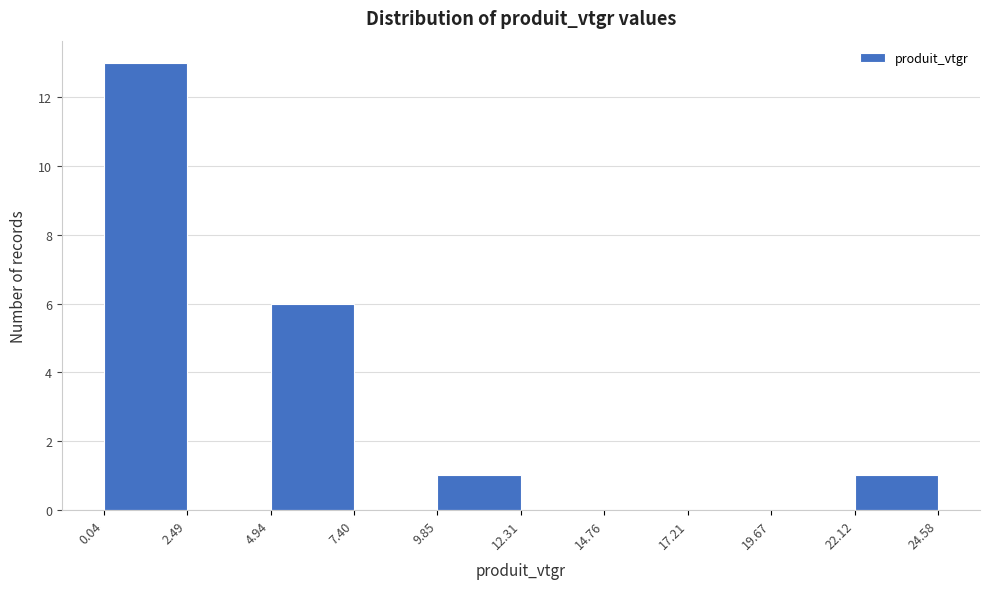

Reading left to right, list every bar in this chart as the range it spans on the x-axis followed by its height. The values are not printed on the chart, so give them approximately, as read against the axis.

0.04 to 2.49: 13
2.49 to 4.94: 0
4.94 to 7.40: 6
7.40 to 9.85: 0
9.85 to 12.31: 1
12.31 to 14.76: 0
14.76 to 17.21: 0
17.21 to 19.67: 0
19.67 to 22.12: 0
22.12 to 24.58: 1